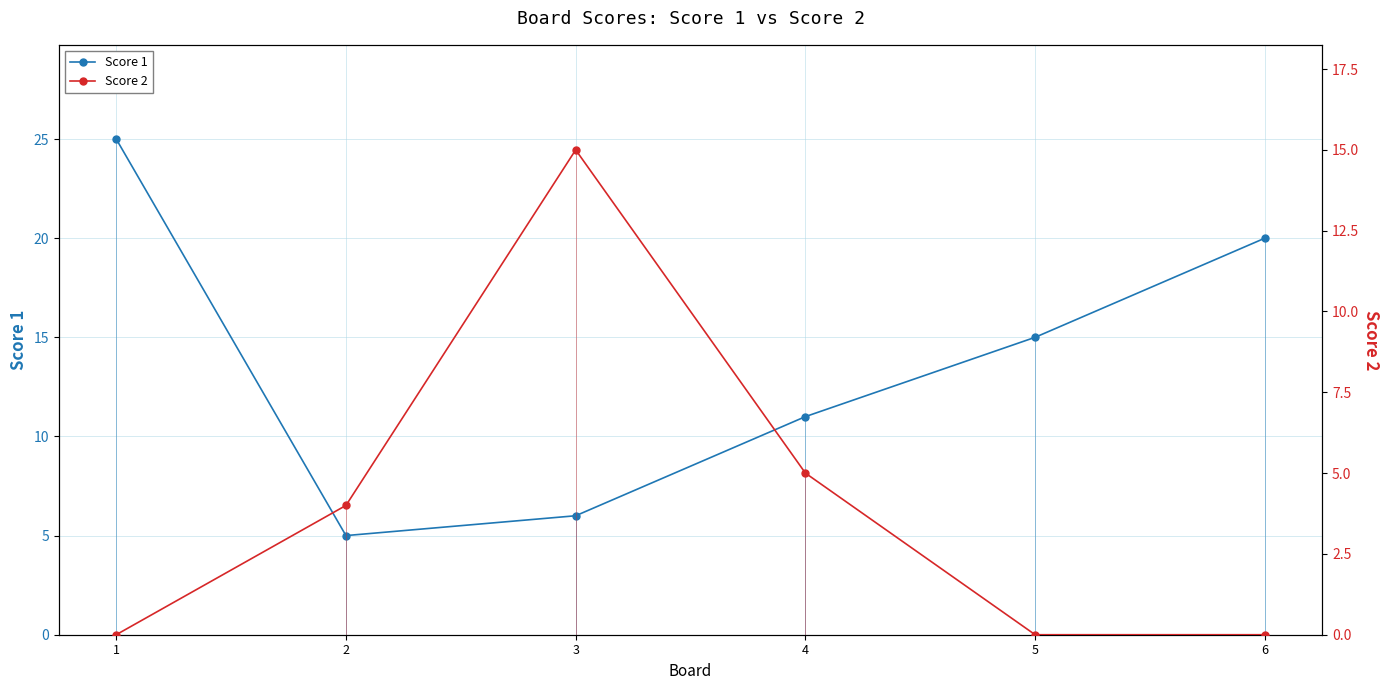

Between 4 and 5, which series saw the biggest shift?

Score 2